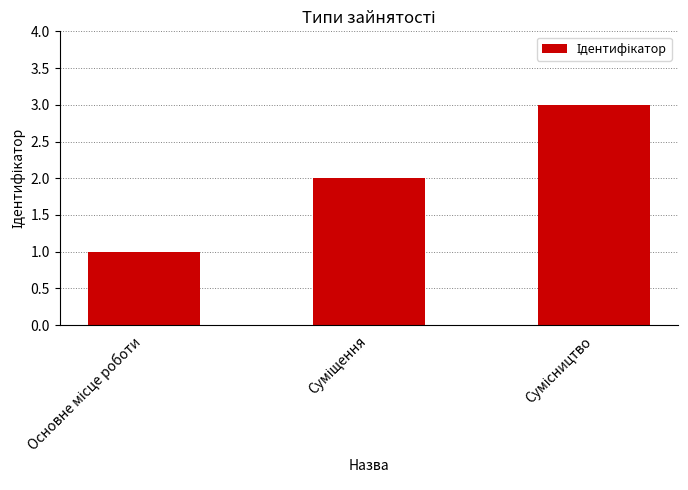

What is the maximum value shown in the chart?

3